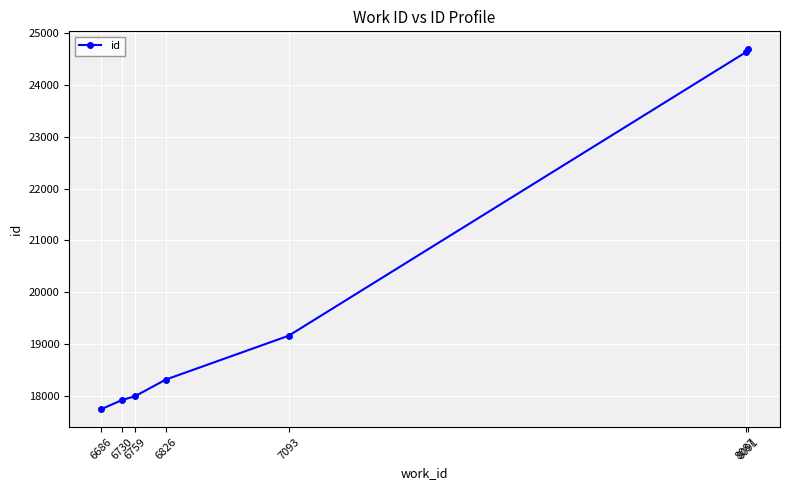

The chart shows a value of 39296 at 8087. True or false?

False